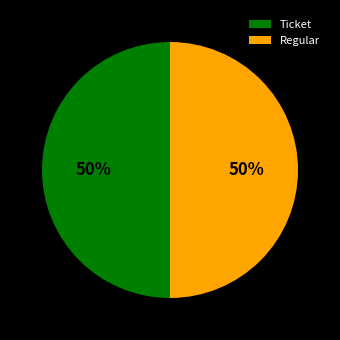

To the nearest percent, what is the difference between the largest and smallest slice percentages?

0%